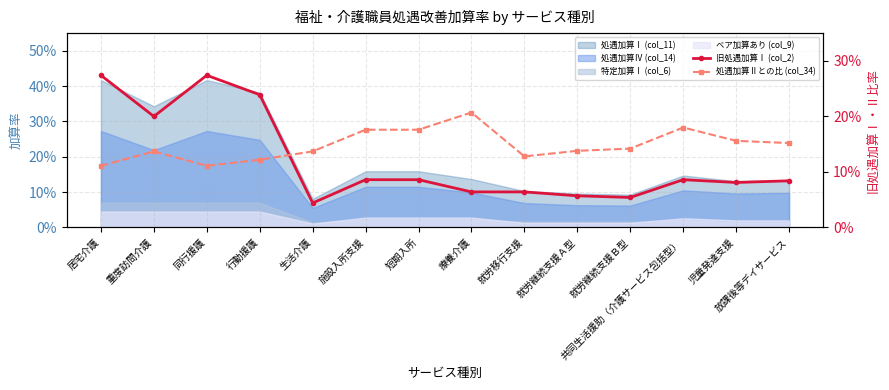

What is the maximum value for 旧処遇加算Ⅰ (col_2)?

0.3